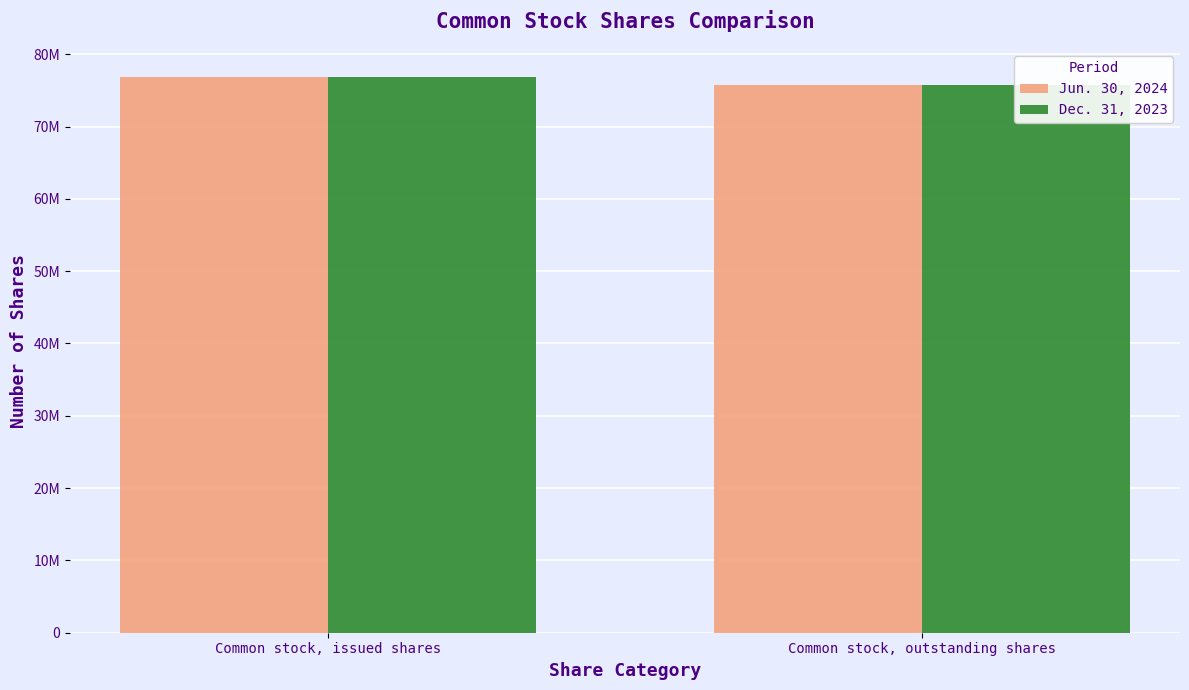

What is the average value of the Jun. 30, 2024 series?

76304506